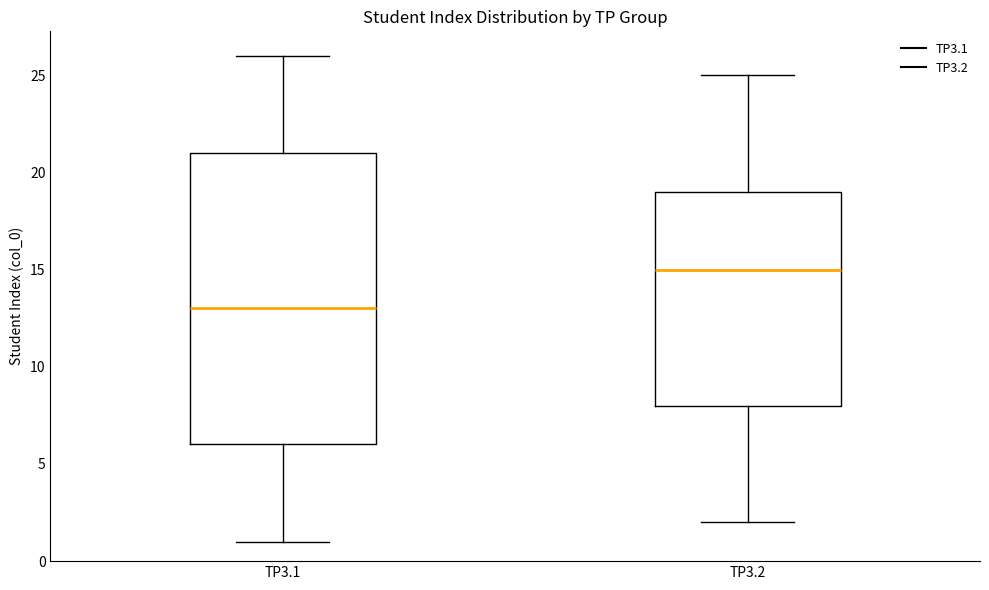

Reading left to right, read every box against the y-axis: the position of its median line, the range the box covers, and the ends of its whiskers. The values are not printed on the chart, so give them approximately, as read against the axis.

TP3.1: median 13, box 6 to 21, whiskers 1 to 26
TP3.2: median 15, box 8 to 19, whiskers 2 to 25